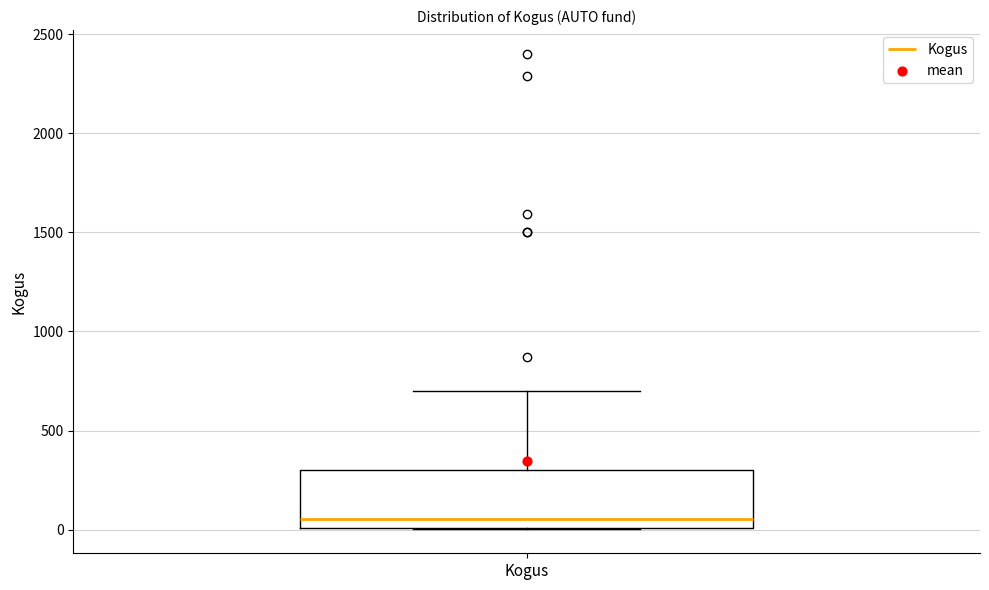

Where does the upper whisker of the box for Kogus end on the y-axis? The values are not printed on the chart, so give them approximately, as read against the axis.

700